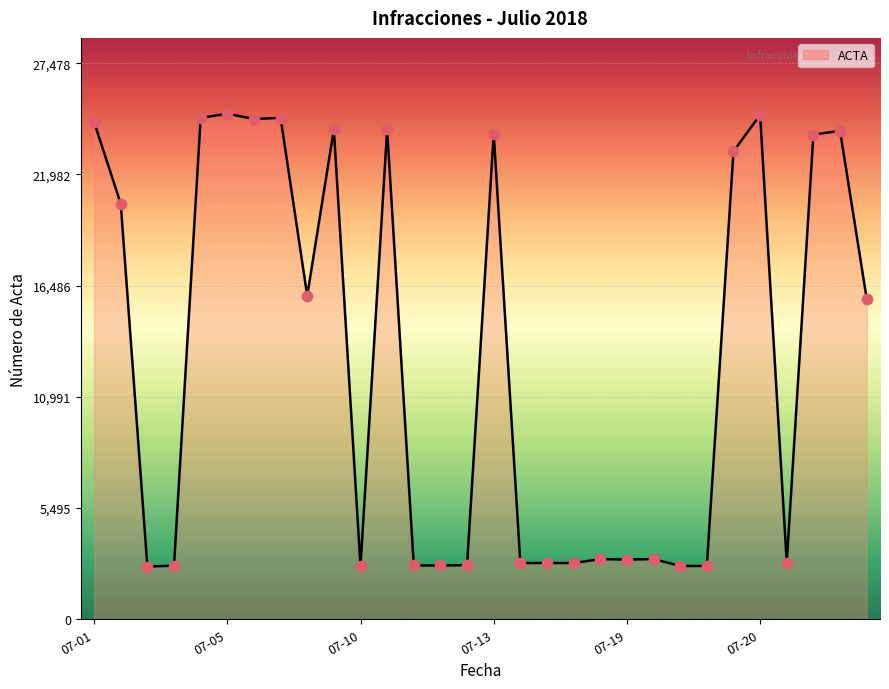

What is the difference between the maximum and minimum values?

22373